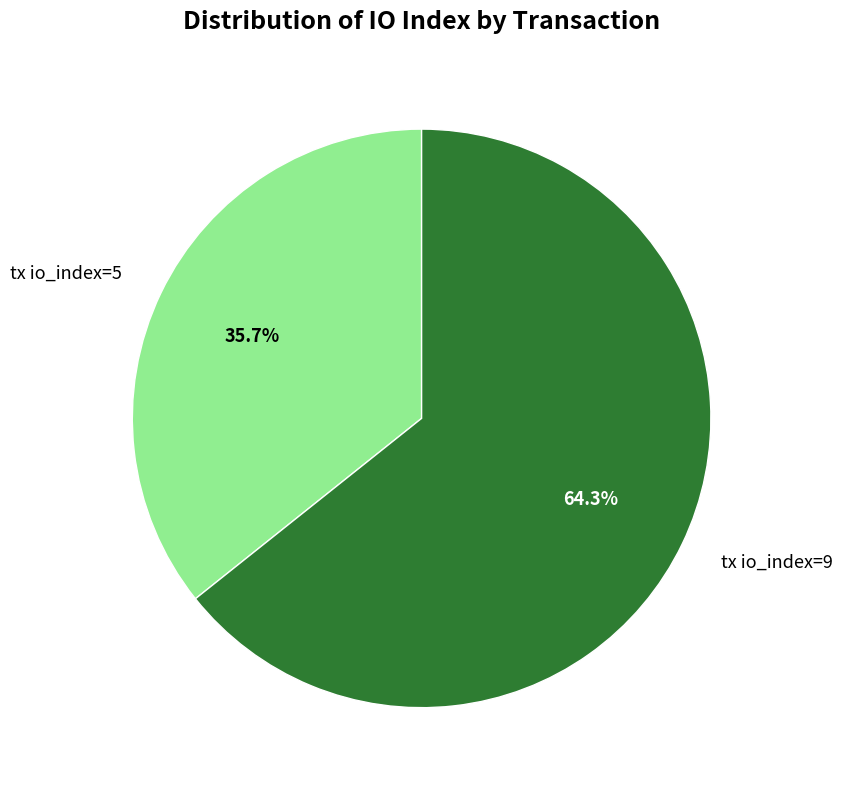

Count the number of slices in the pie.

2